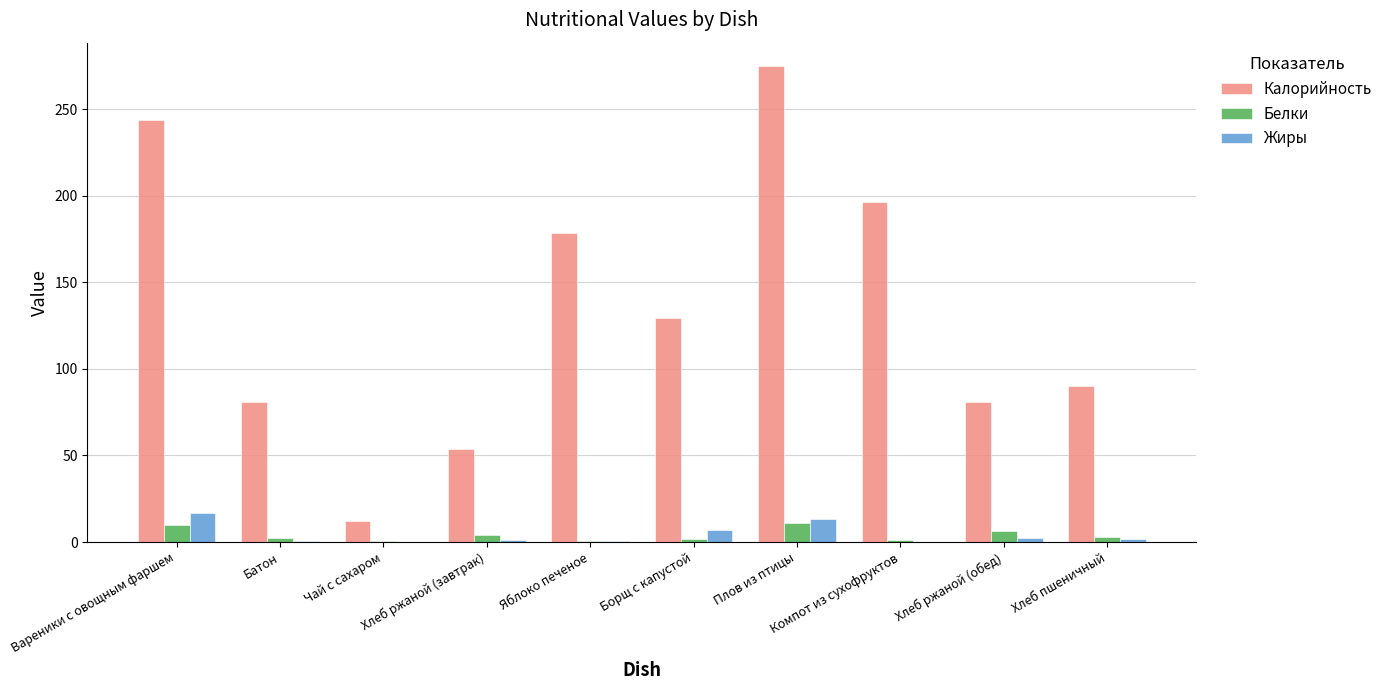

What is the maximum value shown in the chart?

274.8